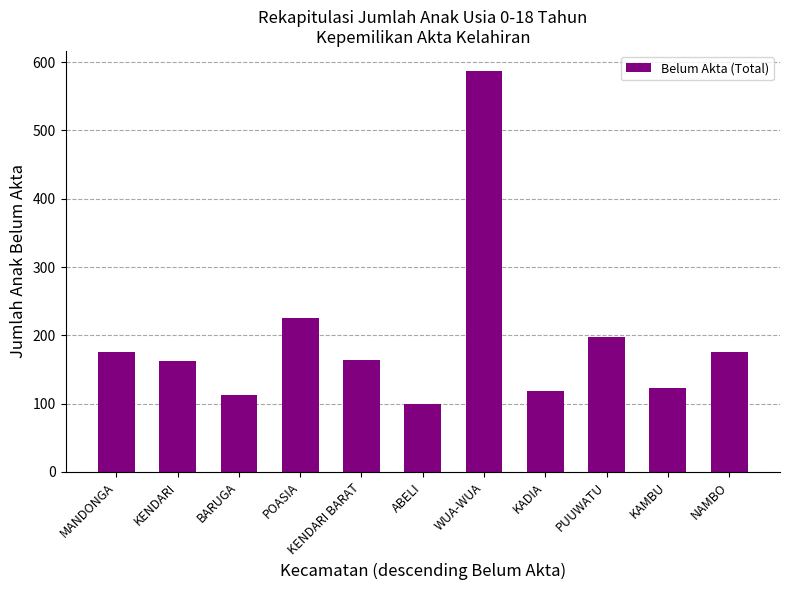

What is the change in value from ABELI to KAMBU?

+23